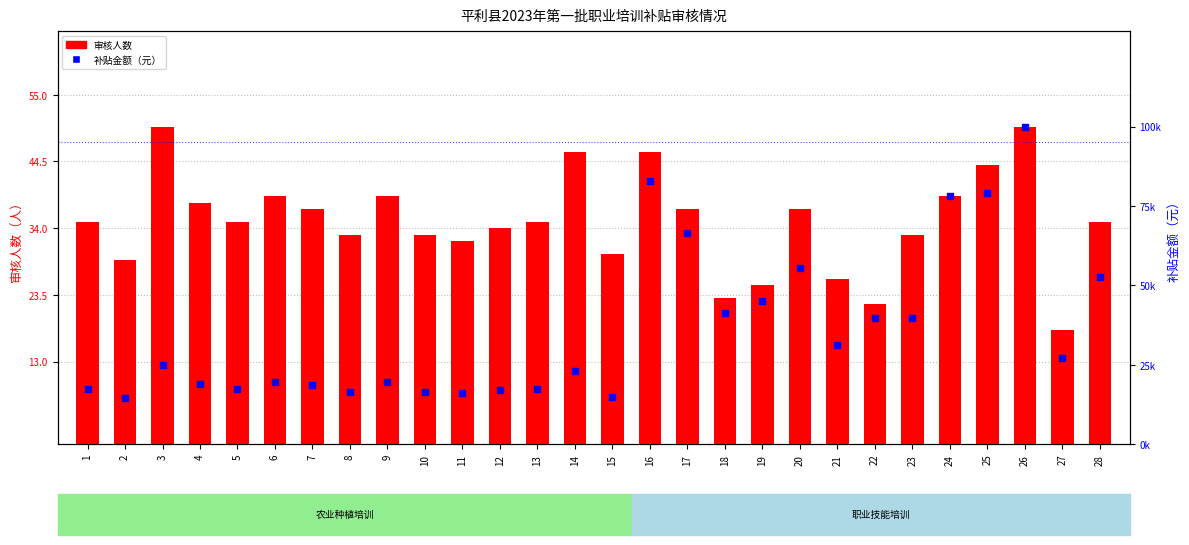

Which series reaches the maximum Y coordinate?

补贴金额（元）